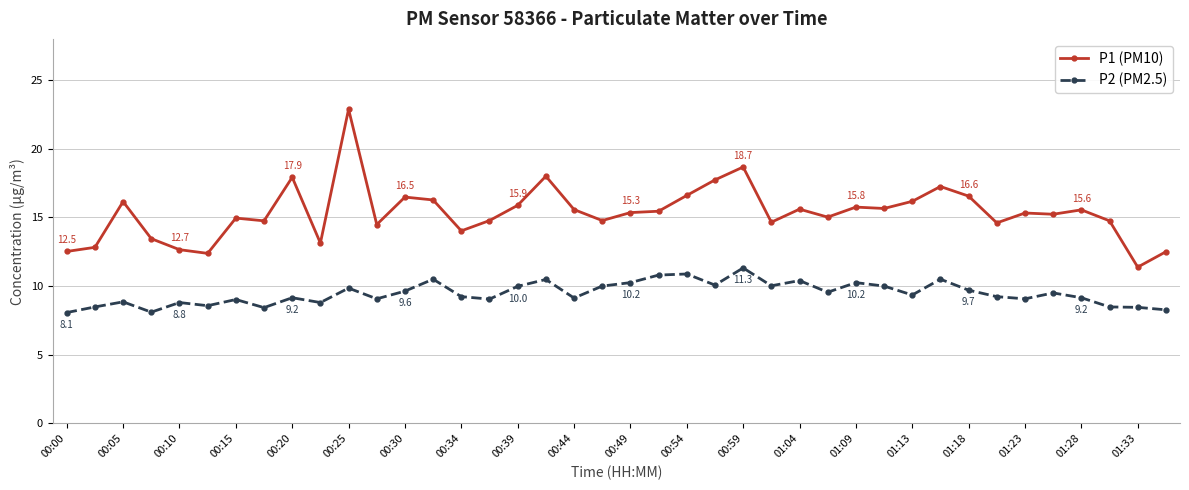

True or false: P2 (PM2.5) has more than 2 points higher than both neighbors.

True